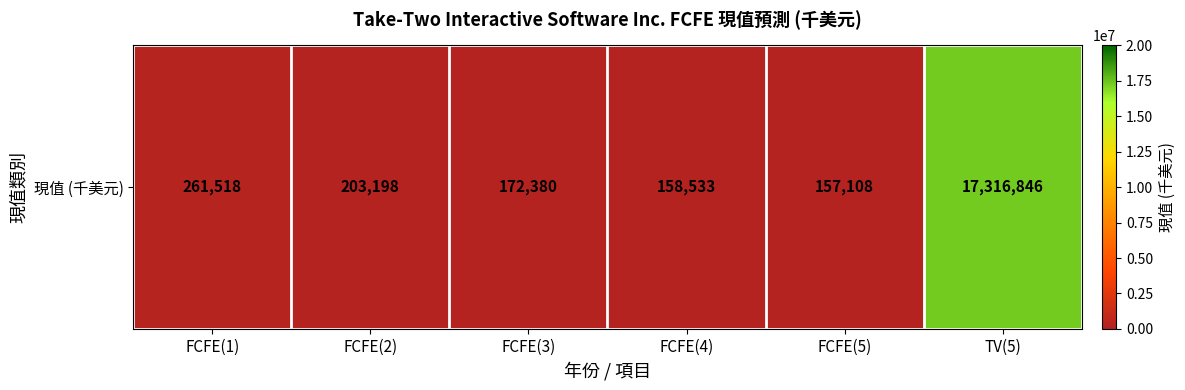

Which category has the lowest value across all series?

FCFE(5)